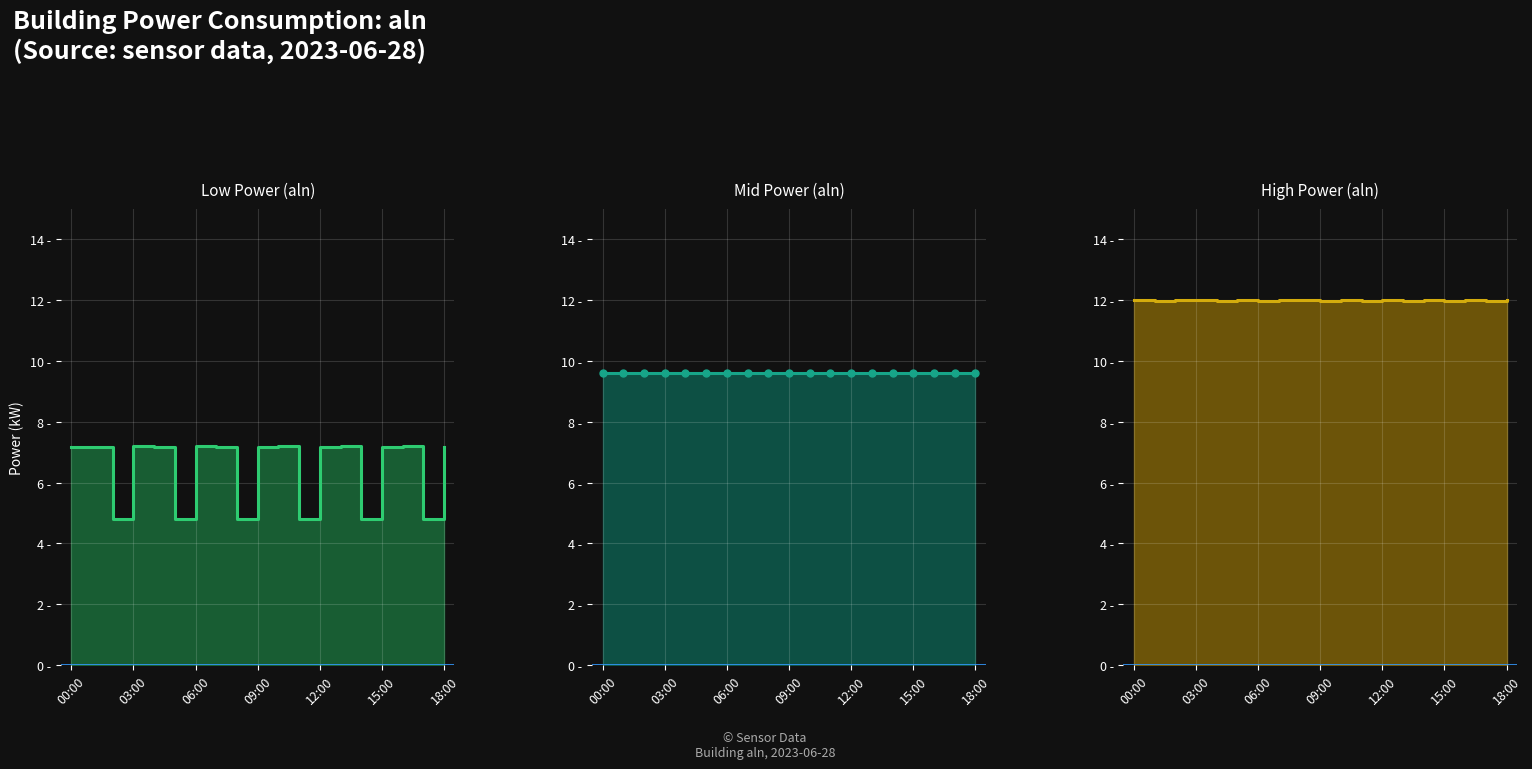

Reading right to left, transcribe all the data shown in this chart.

aln_low_line: 7.2	4.8	7.2	7.2	4.8	7.2	7.2	4.8	7.2	7.2	4.8	7.2	7.2	4.8	7.2	7.2	4.8	7.2	7.2
aln_mid_line: 9.6	9.6	9.6	9.6	9.6	9.6	9.6	9.6	9.6	9.6	9.6	9.6	9.6	9.6	9.6	9.6	9.6	9.6	9.6
aln_mid_markers: 9.6	9.6	9.6	9.6	9.6	9.6	9.6	9.6	9.6	9.6	9.6	9.6	9.6	9.6	9.6	9.6	9.6	9.6	9.6
aln_high_line: 12.0	12.0	12.0	12.0	12.0	12.0	12.0	12.0	12.0	12.0	12.0	12.0	12.0	12.0	12.0	12.0	12.0	12.0	12.0